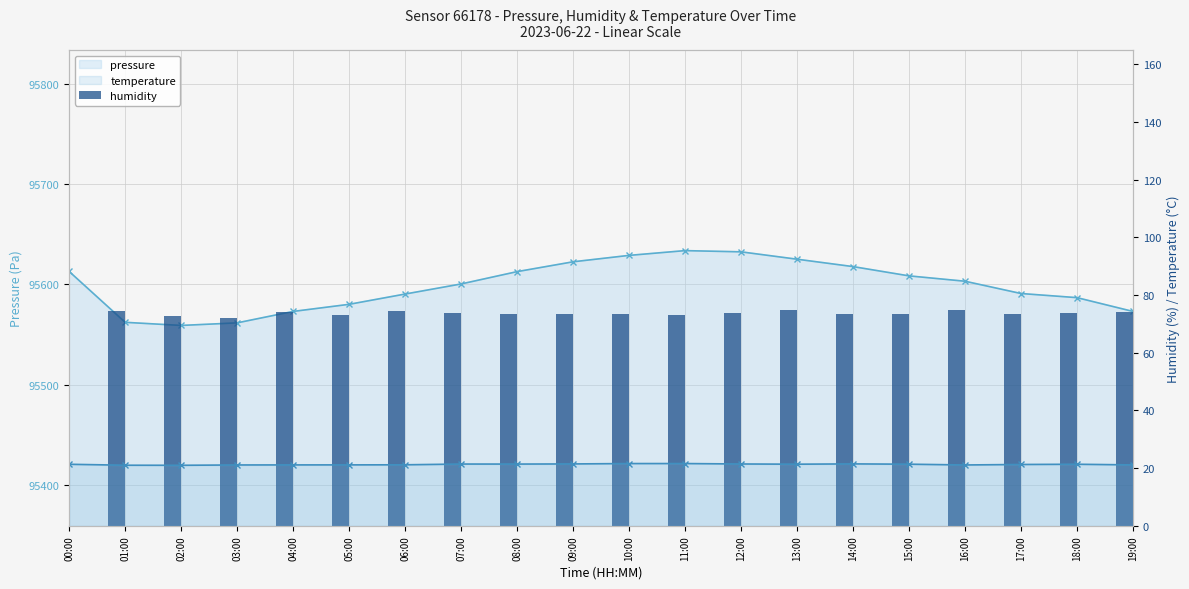

How many groups of bars are there?

20